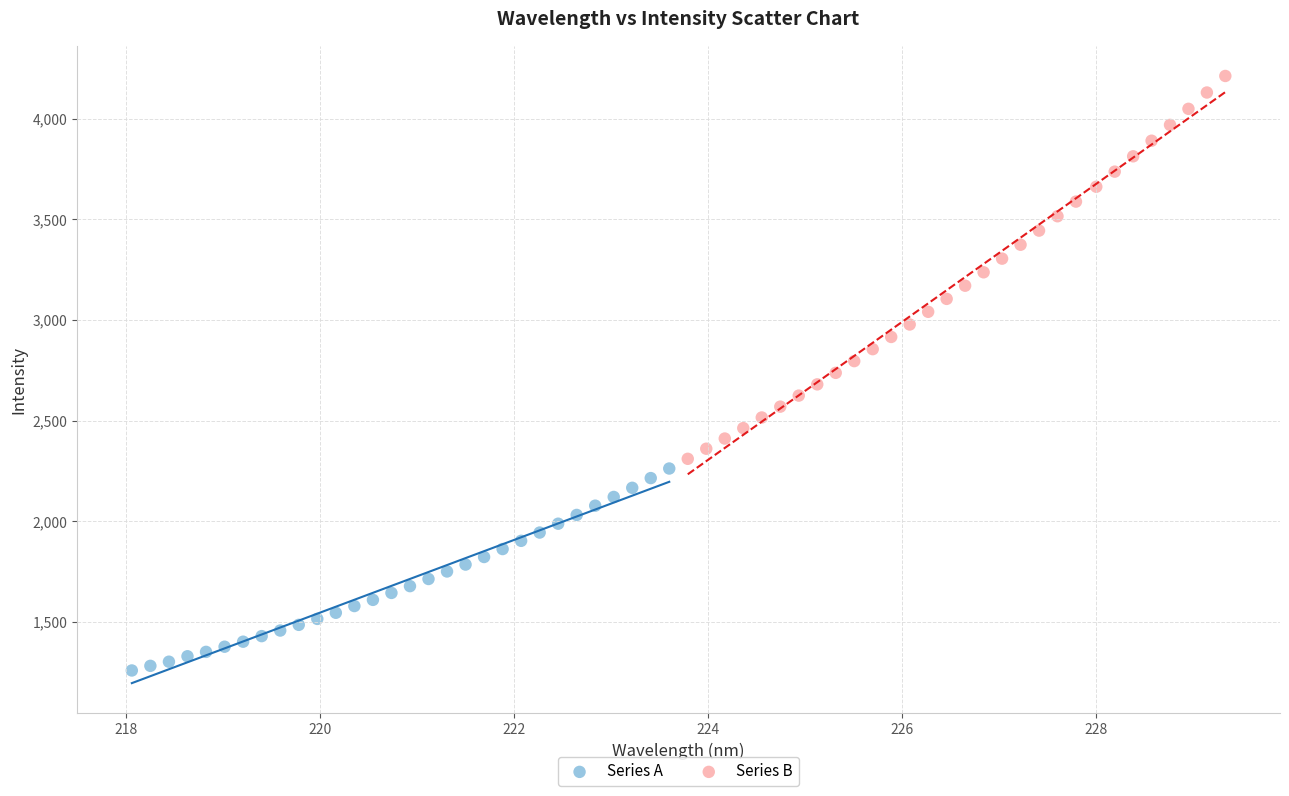

Which series contains the lowest Y value?

Series A